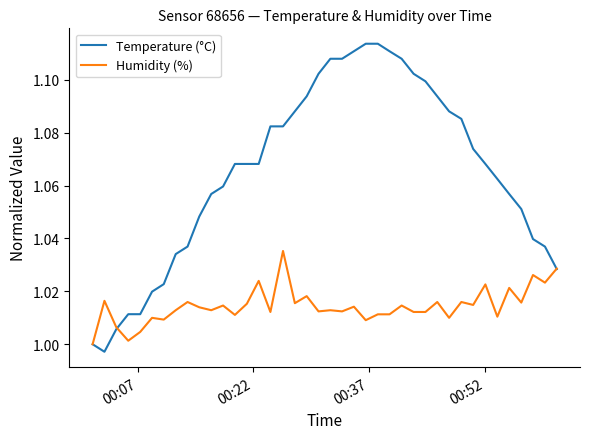

Which series has the largest total across all categories?

Temperature (°C)